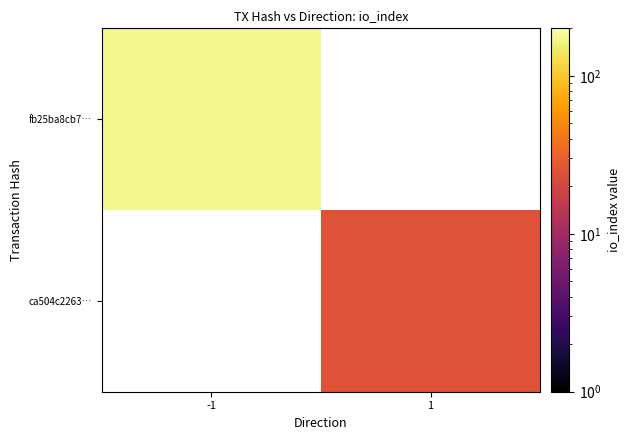

Is the value of ca504c2263… at -1 greater than the value of fb25ba8cb7… at 1?

No